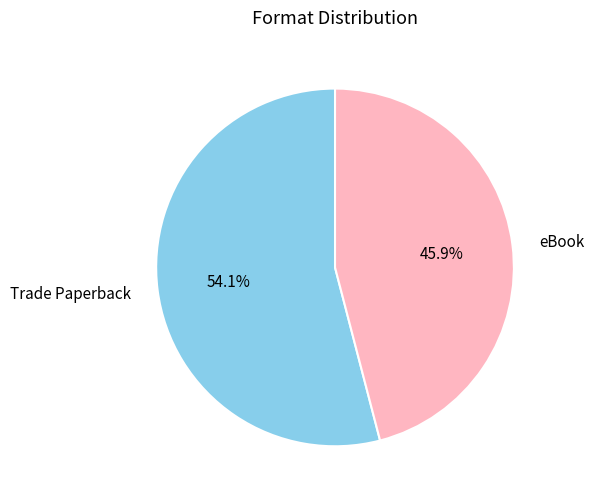

Rank the categories by value from lowest to highest.

eBook, Trade Paperback